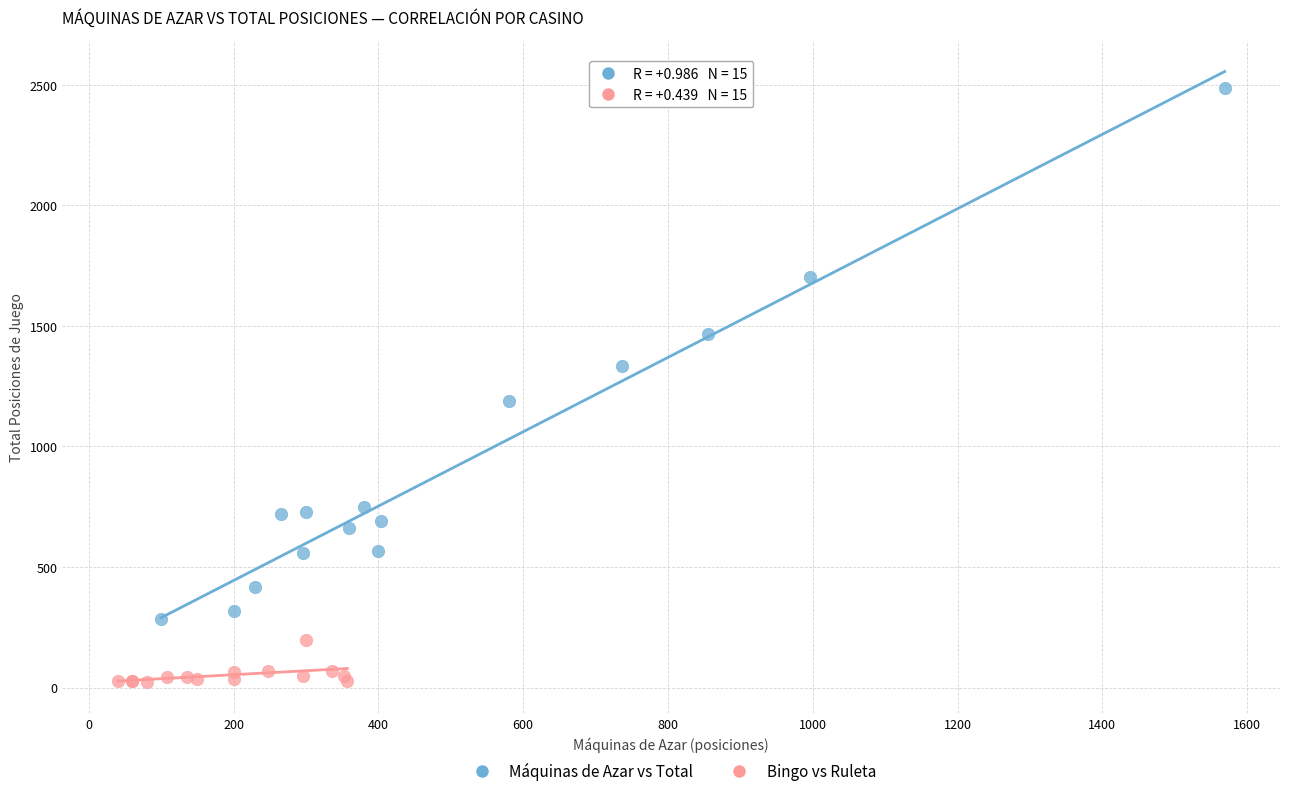

Which series reaches the minimum Y coordinate?

Bingo vs Ruleta